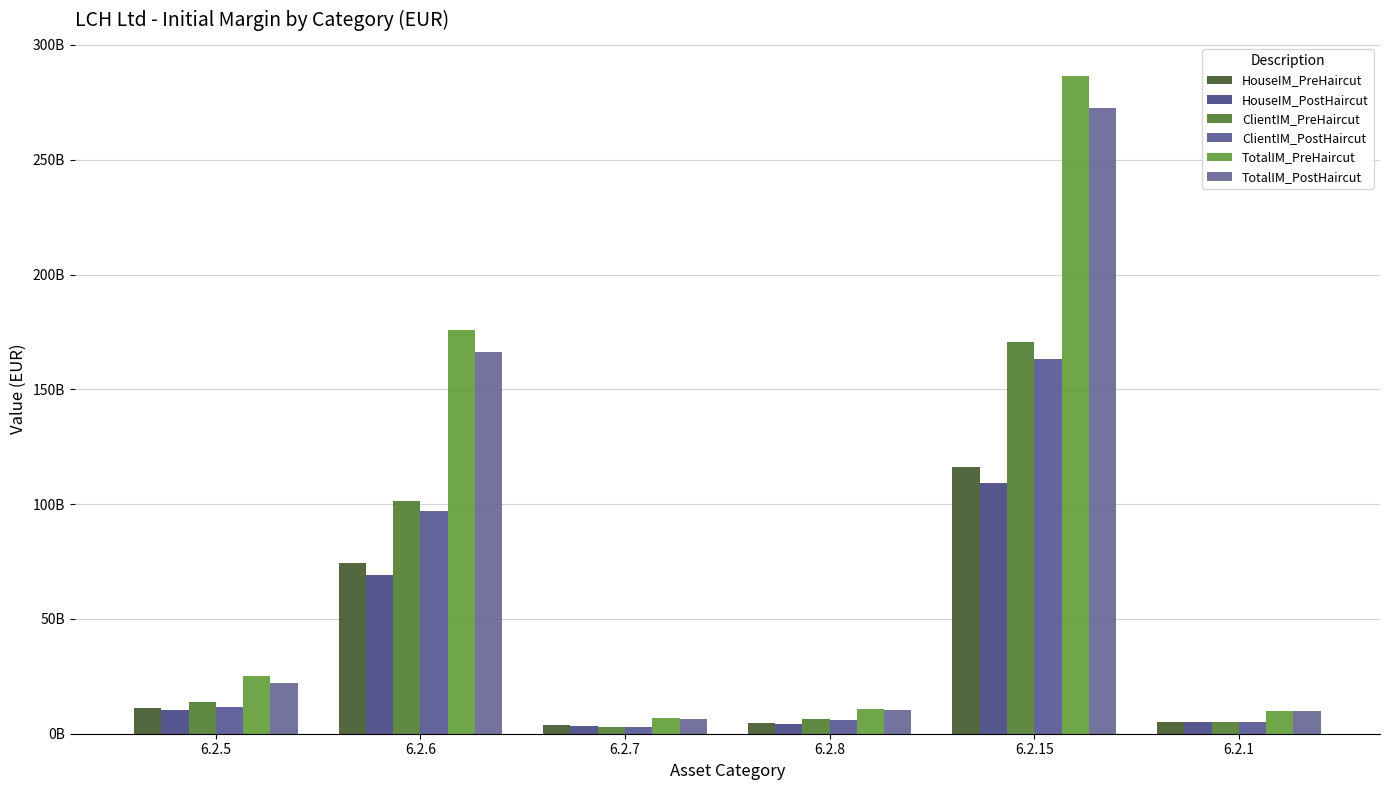

What is the sum of the HouseIM_PreHaircut values at 6.2.6 and 6.2.7?

77949260000.0